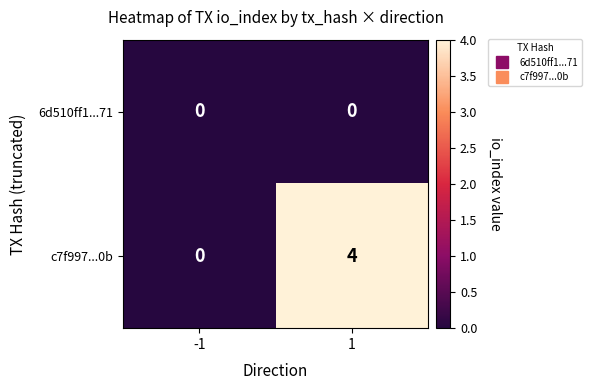

List the series in order of their peak value, highest first.

c7f997...0b, 6d510ff1...71